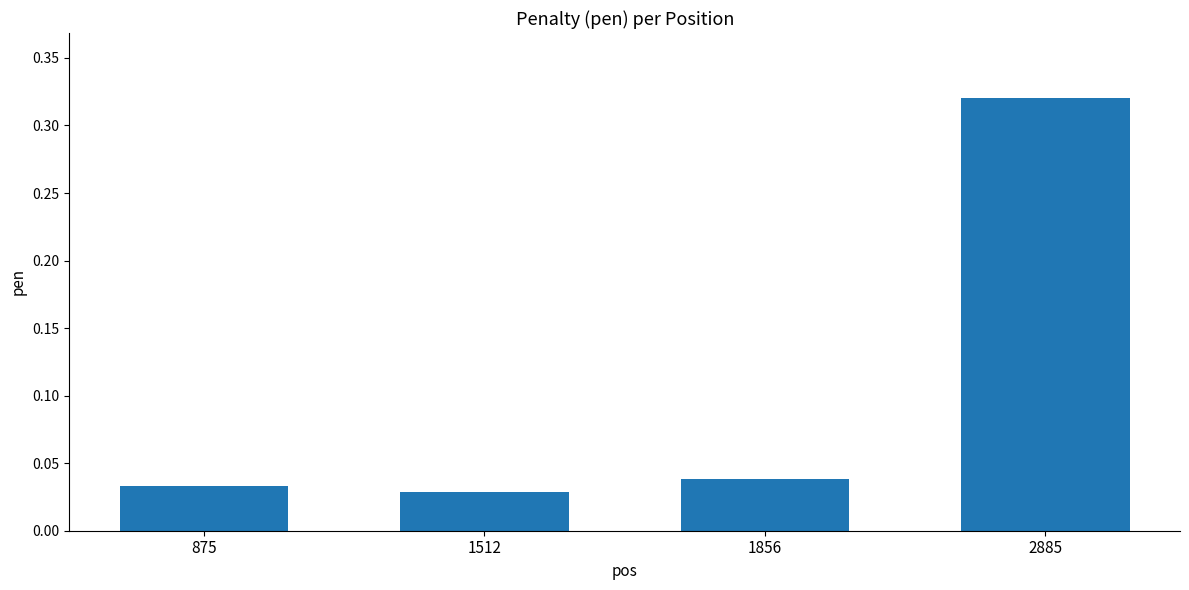

List the labels in order of value, largest first.

2885, 1856, 875, 1512